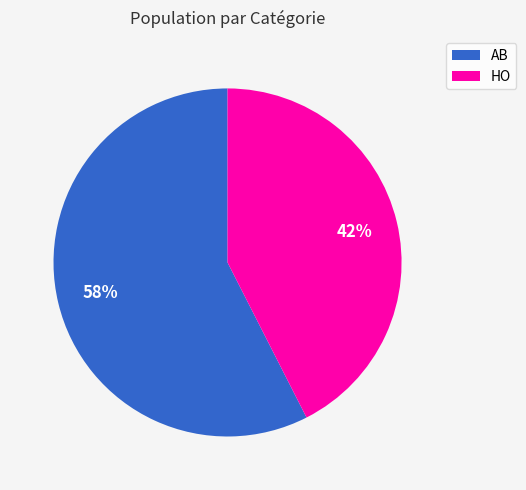

Does HO represent more than half of the total?

No